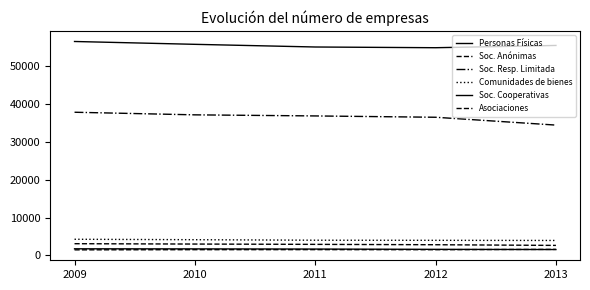

How many values in the Comunidades de bienes series are below 4011?

2